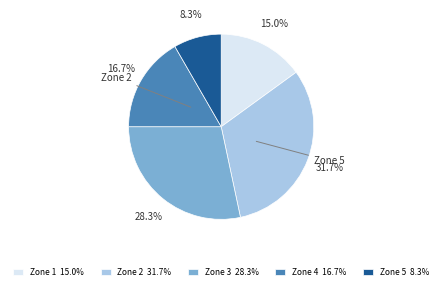

How much of the chart is everything except Zone 4 16.7%?

83.3%